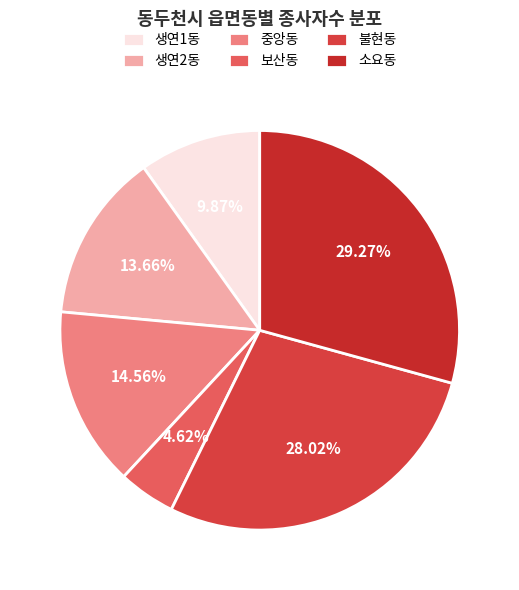

Which slice is the largest?

소요동